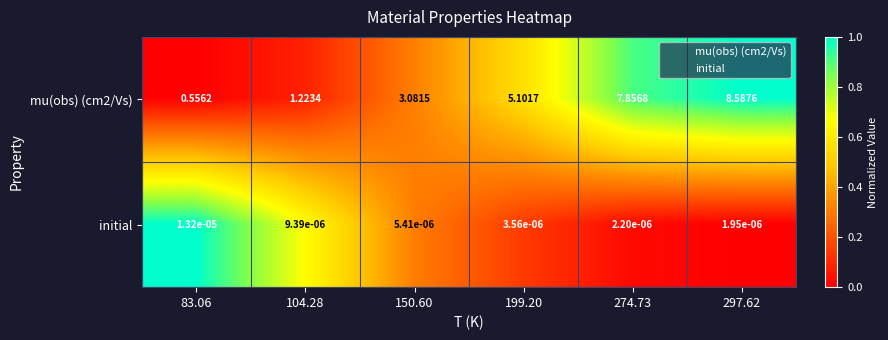

Is the value of initial at 274.73 greater than the value of mu(obs) (cm2/Vs) at 83.06?

No